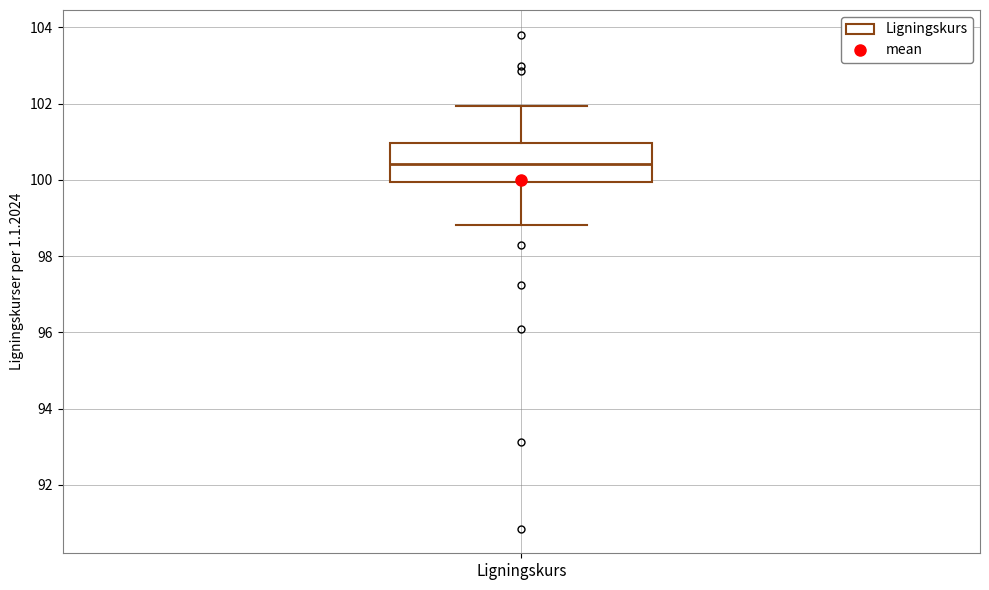

Where is the upper edge of the box for Ligningskurs on the y-axis? The values are not printed on the chart, so give them approximately, as read against the axis.

101.0